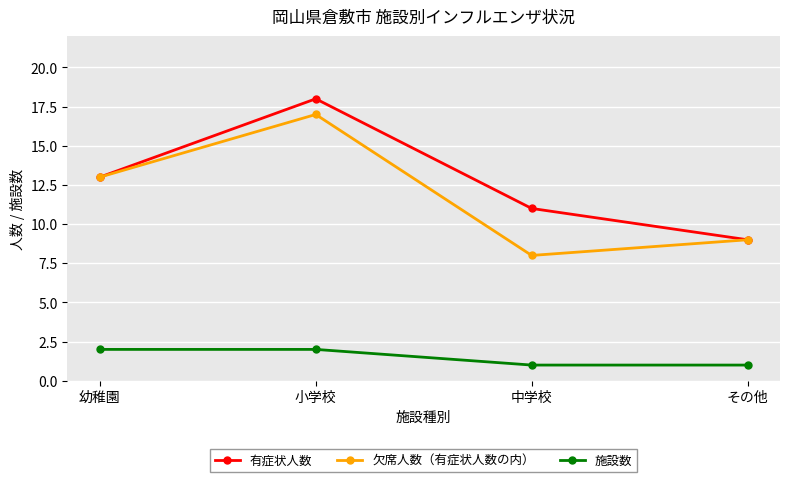

What position from the left is 小学校?

2